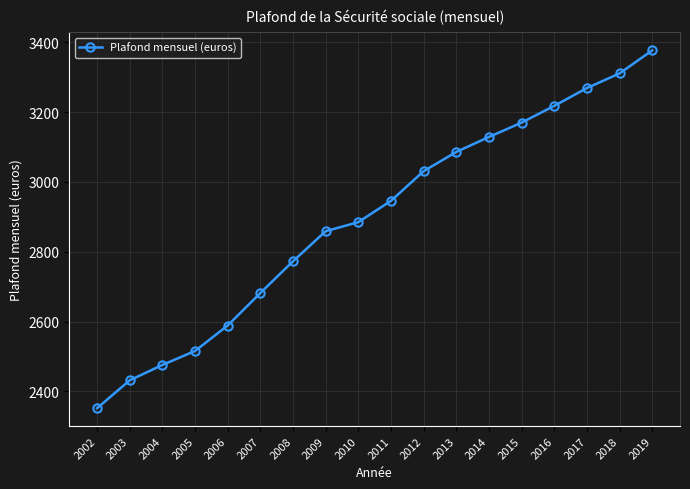

Reading right to left, transcribe all the data shown in this chart.

3377	3311	3269	3218	3170	3129	3086	3031	2946	2885	2859	2773	2682	2589	2516	2476	2432	2352